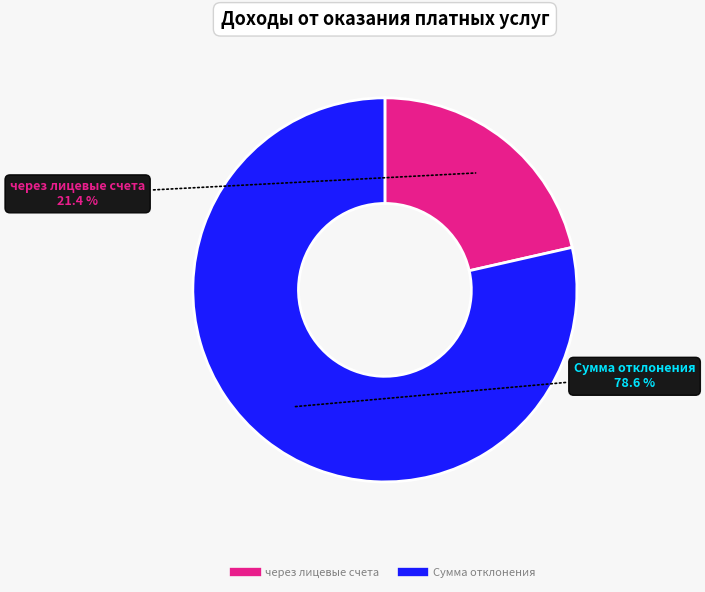

Count the number of slices in the pie.

2